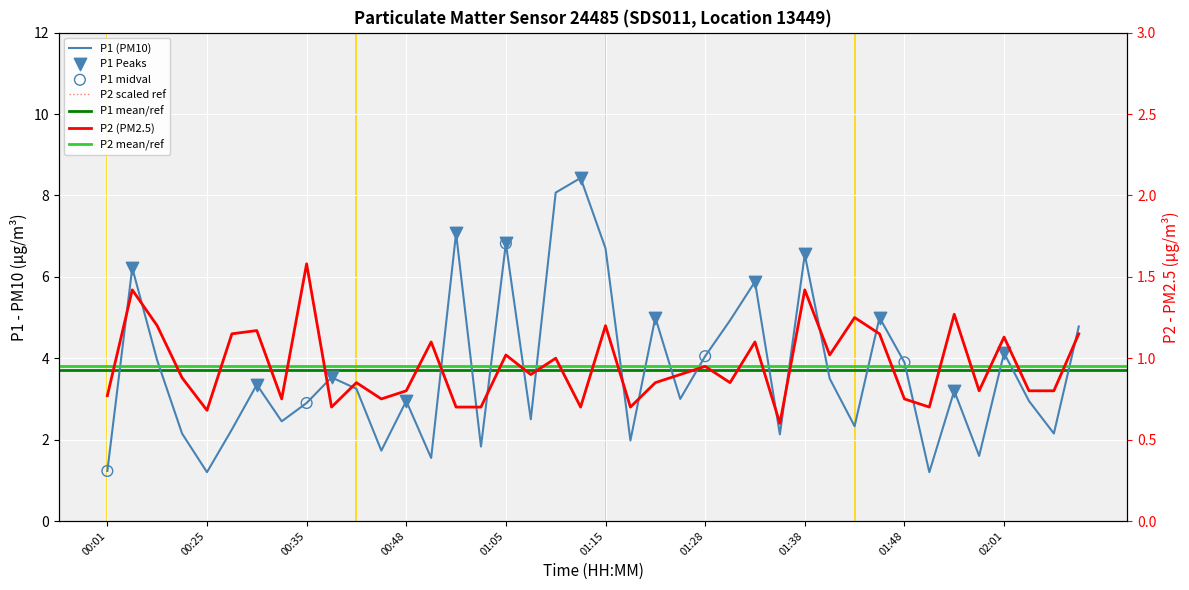

Which series reaches the minimum Y coordinate?

P1